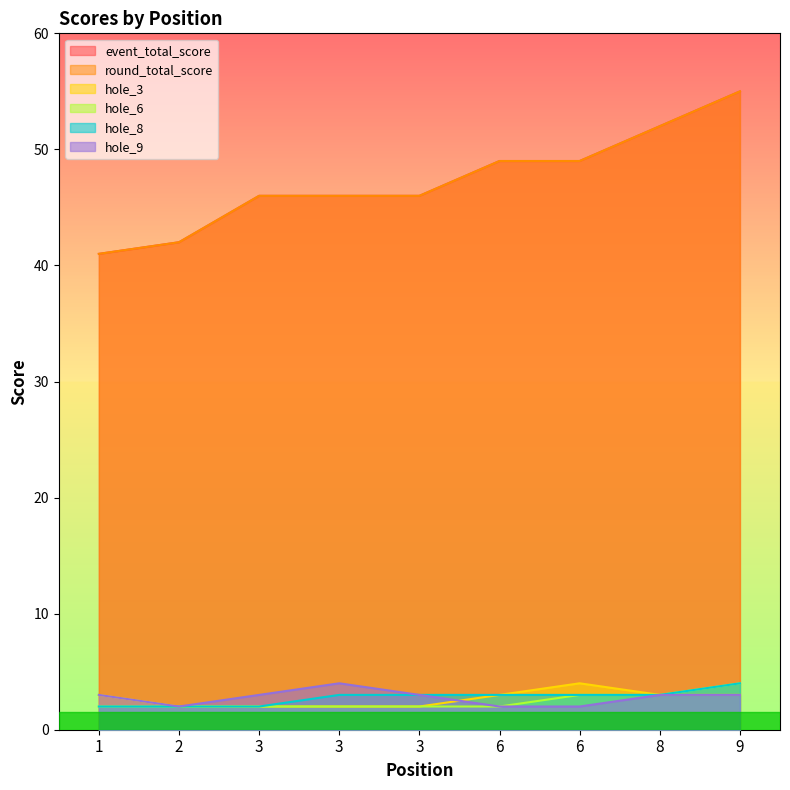

What is the greatest value displayed?

55